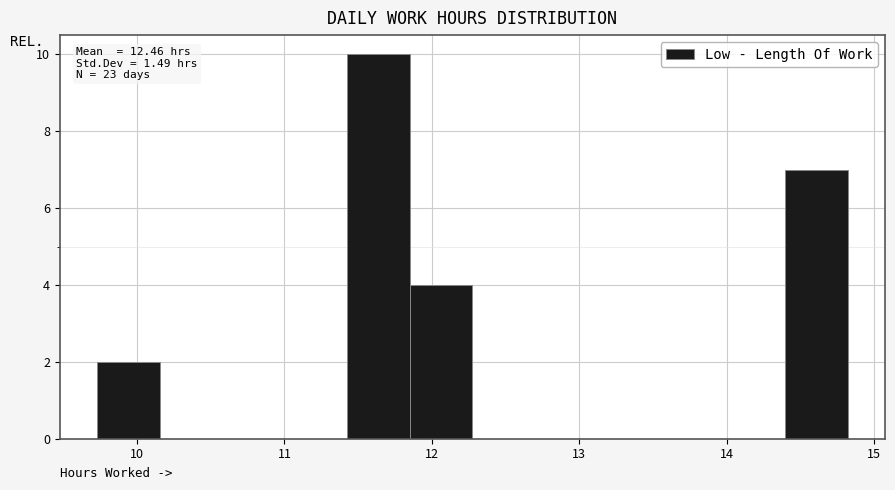

Which range on the x-axis has the tallest bar?

11.4 to 11.9